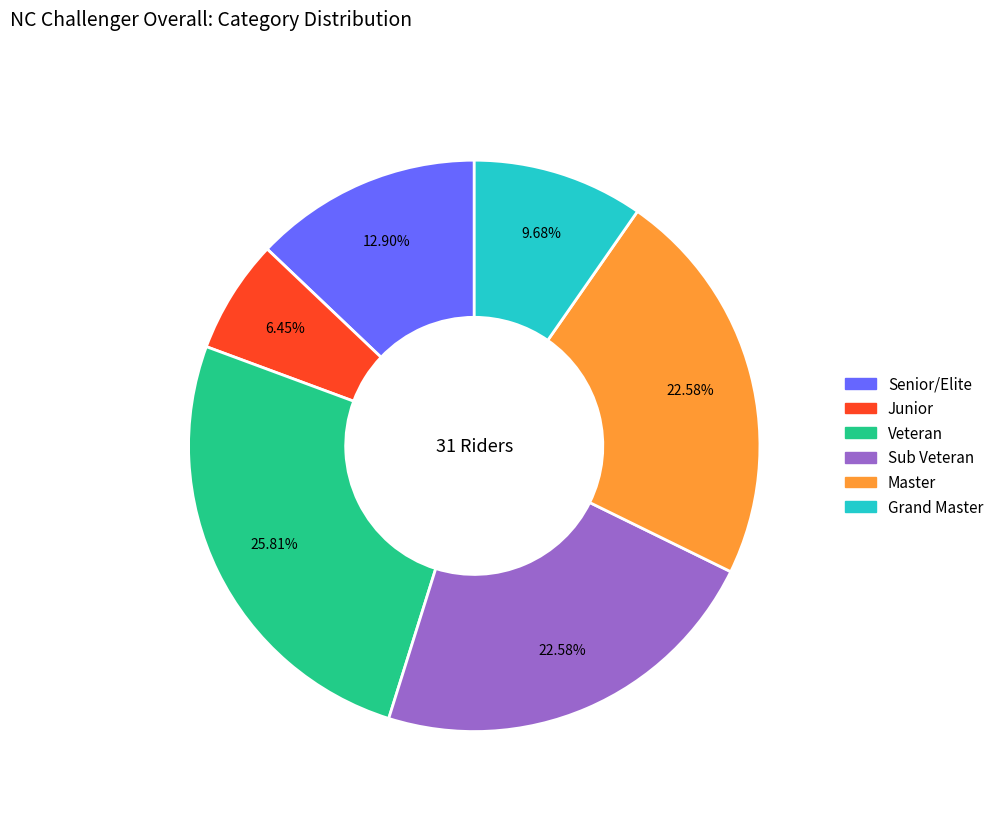

How many slices are in this pie chart?

6